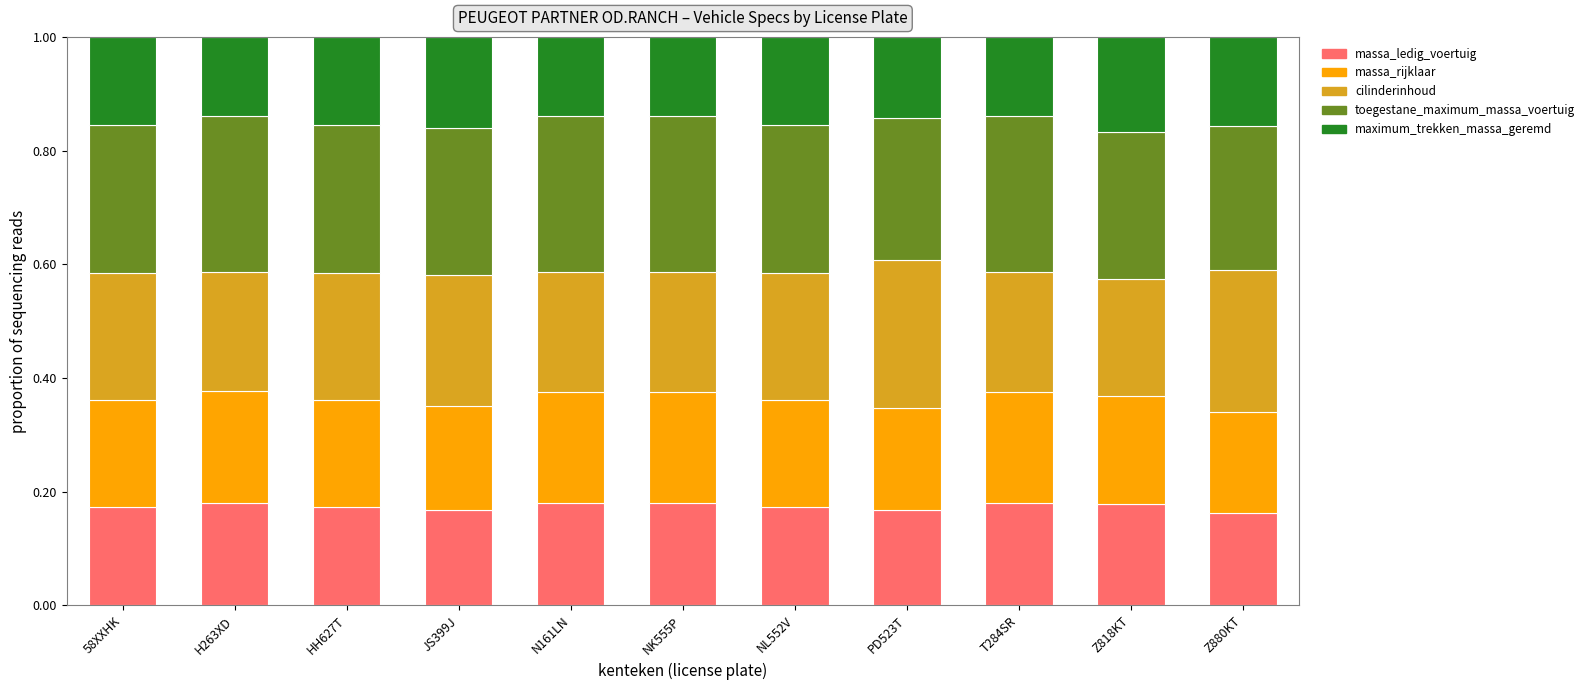

What is the total value across all series at JS399J?

1.0